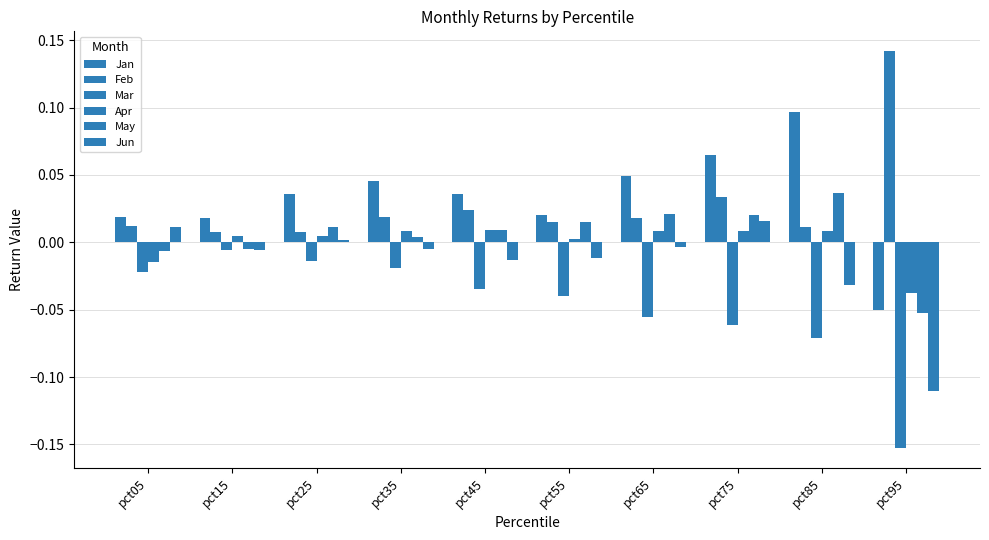

Does the chart contain stacked bars?

No